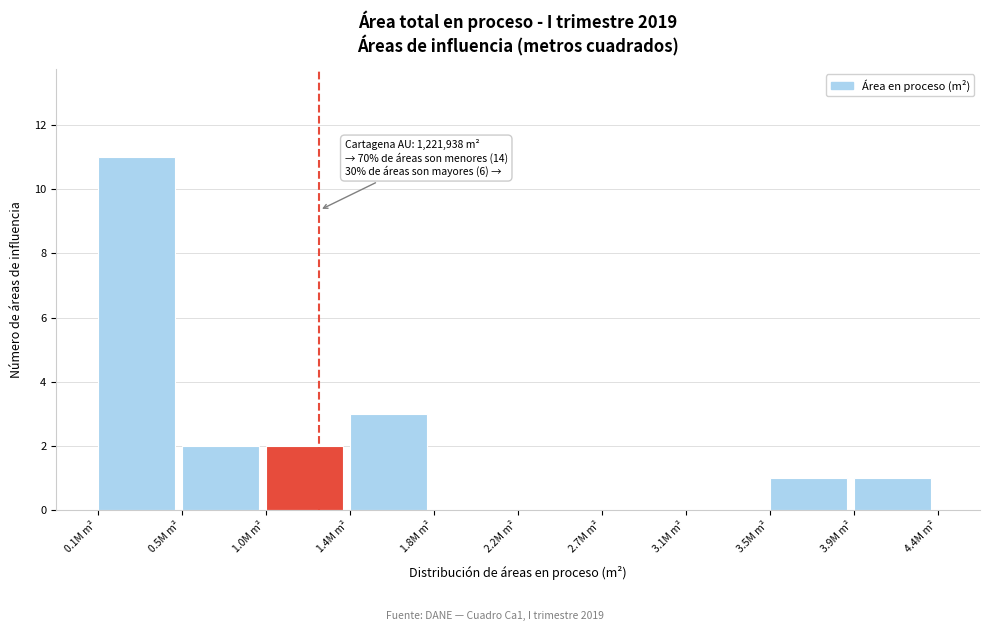

Reading left to right, extract all data points from this chart.

0.1M m²=11	0.5M m²=2	1.0M m²=2	1.4M m²=3	1.8M m²=0	2.2M m²=0	2.7M m²=0	3.1M m²=0	3.5M m²=1	3.9M m²=1